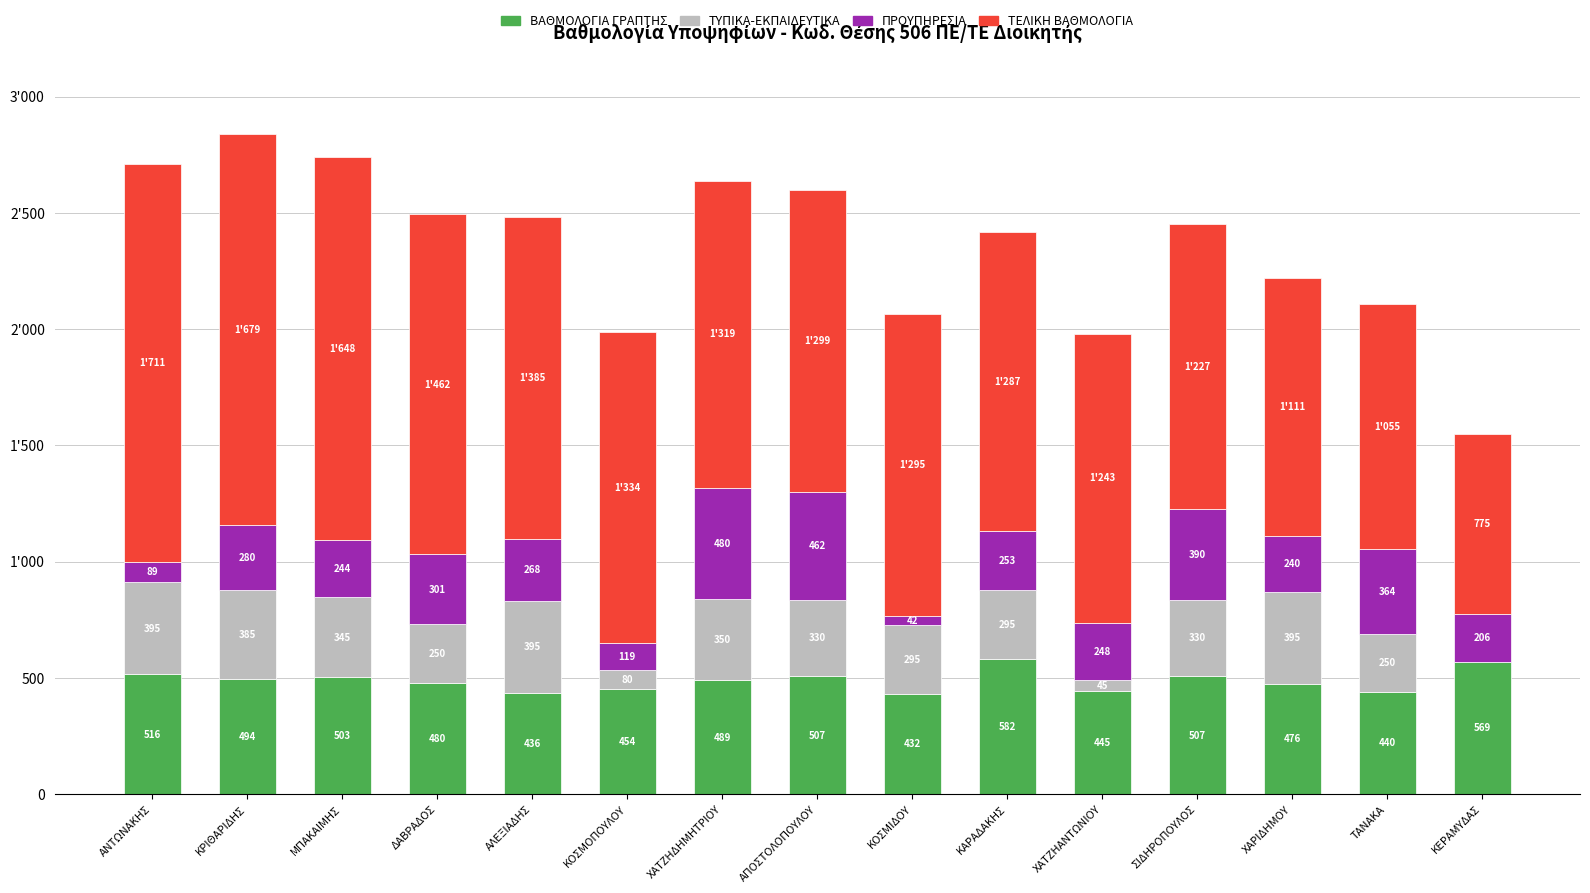

What are all the series names shown in the legend?

ΒΑΘΜΟΛΟΓΙΑ ΓΡΑΠΤΗΣ, ΤΥΠΙΚΑ-ΕΚΠΑΙΔΕΥΤΙΚΑ, ΠΡΟΥΠΗΡΕΣΙΑ, ΤΕΛΙΚΗ ΒΑΘΜΟΛΟΓΙΑ